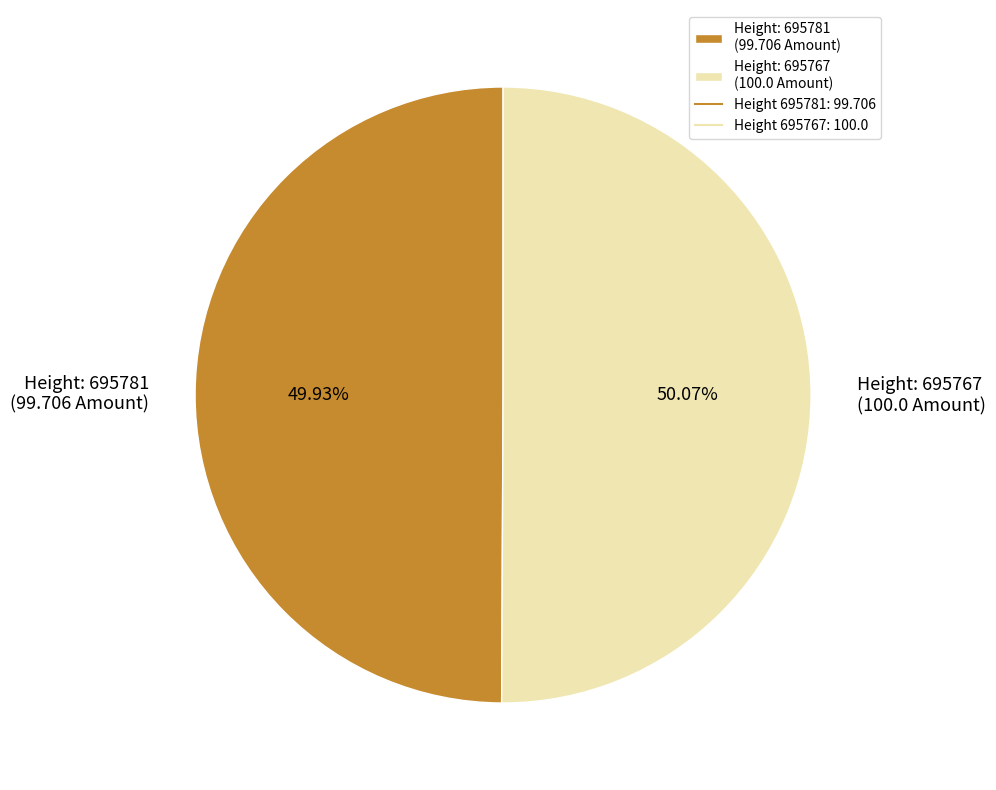

How many slices are in this pie chart?

2